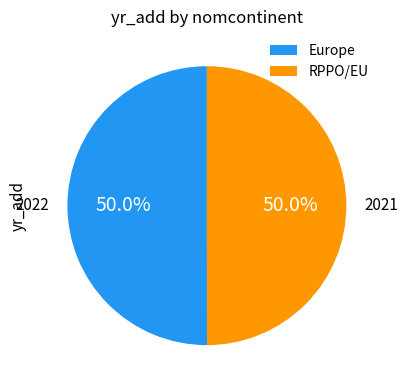

True or false: RPPO/EU accounts for 50% of the total.

True